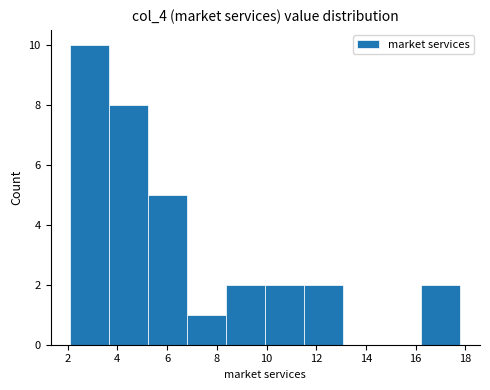

How tall is the bar that spans 16.2 to 17.8 on the x-axis? Neither the bar edges nor the heights are printed on the chart, so give them approximately, as read against the axes.

2